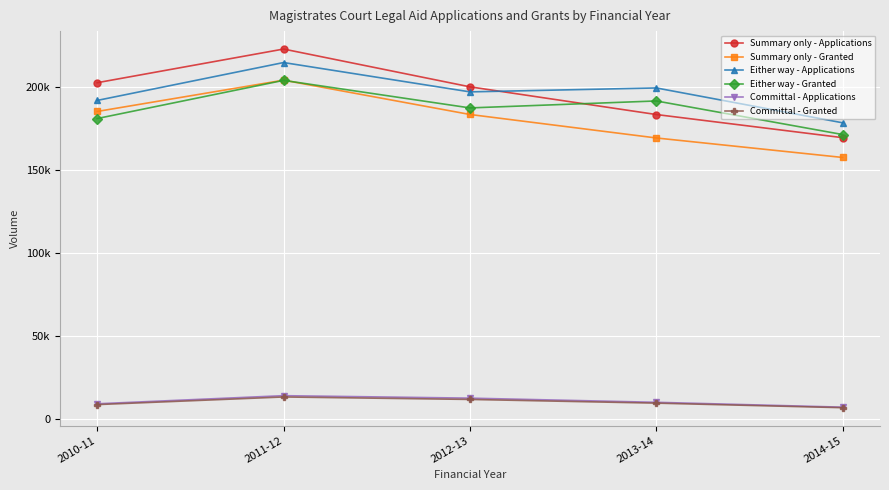

What is the label of the 4th point from the right?

2011-12